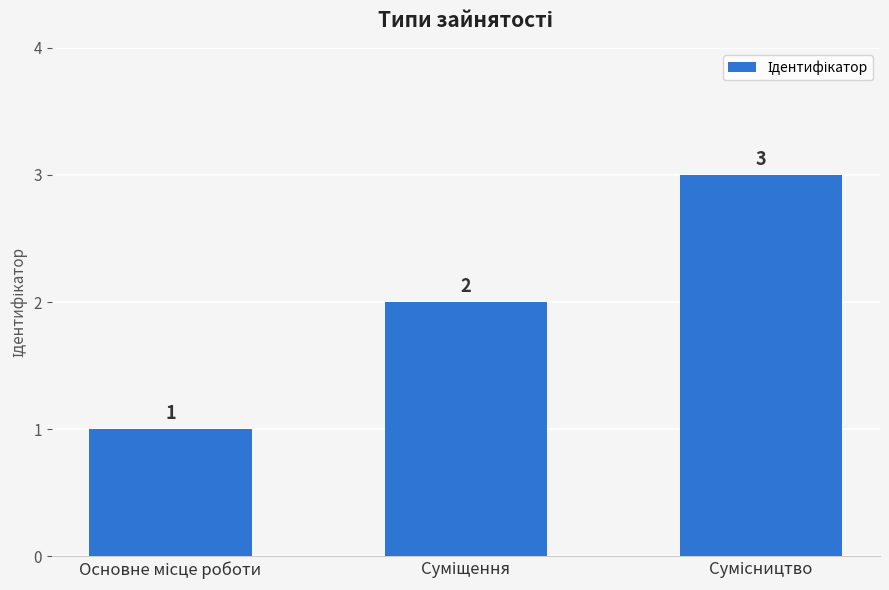

What is the greatest value displayed?

3